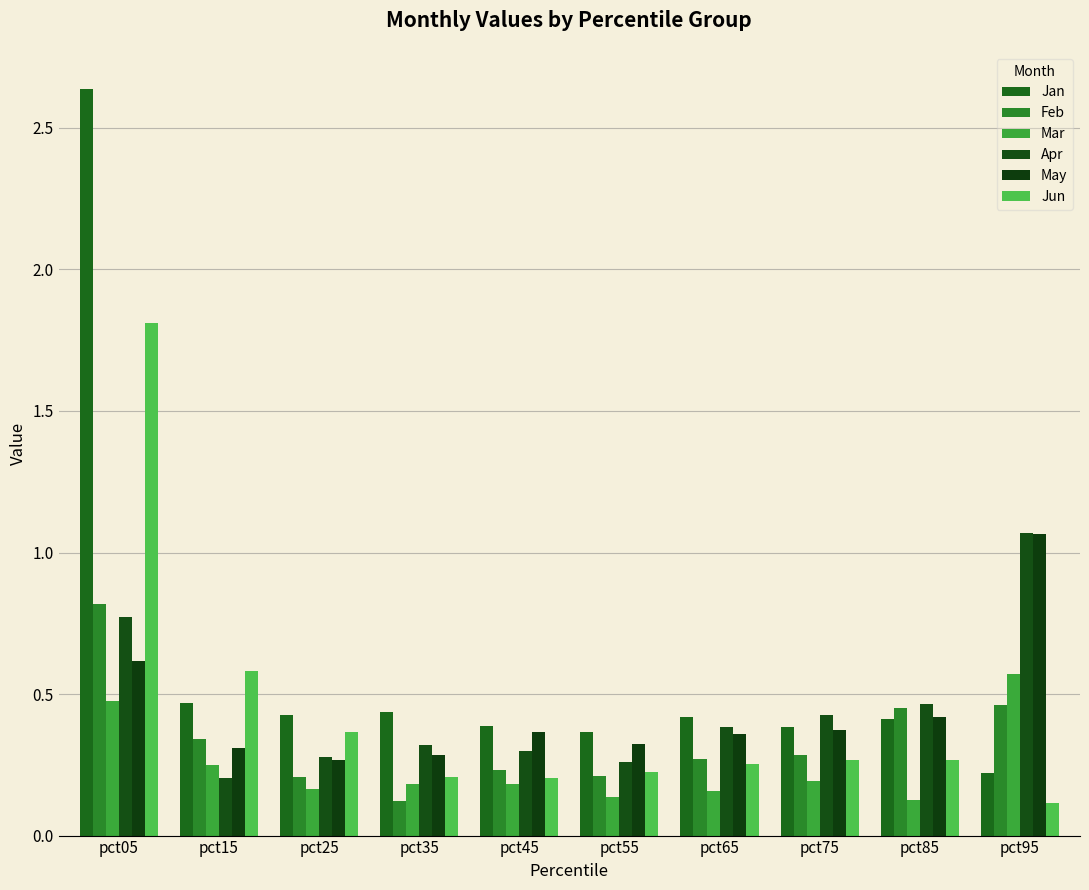

What is the difference between the maximum and minimum values in the Feb series?

0.7